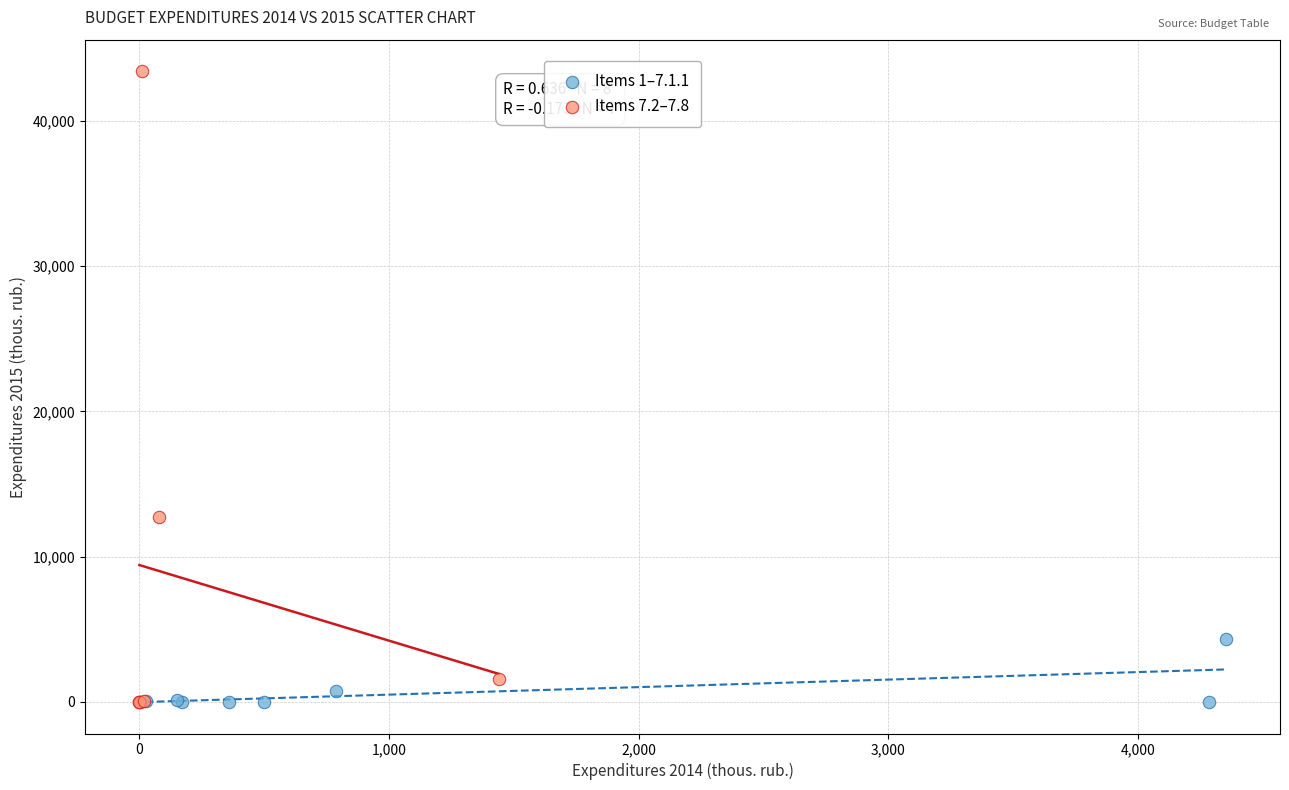

Which series reaches the maximum Y coordinate?

Items 7.2–7.8